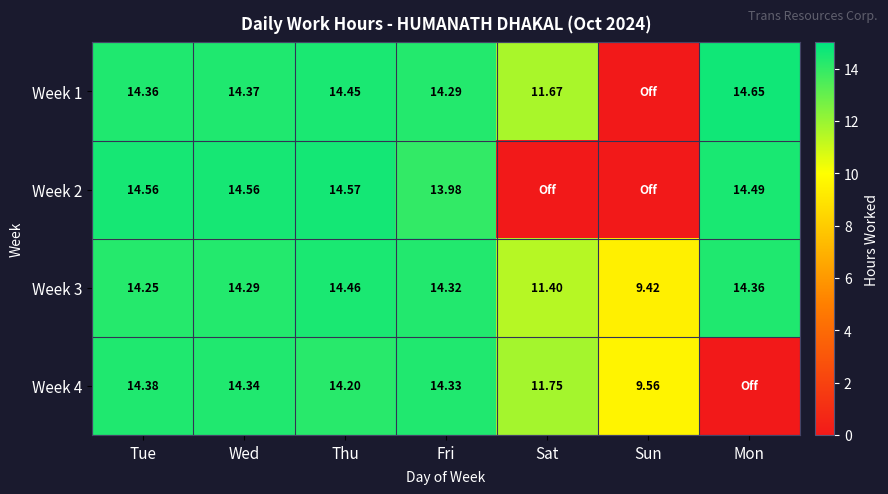

The value of Week 3 at Sun is 9.4. True or false?

True